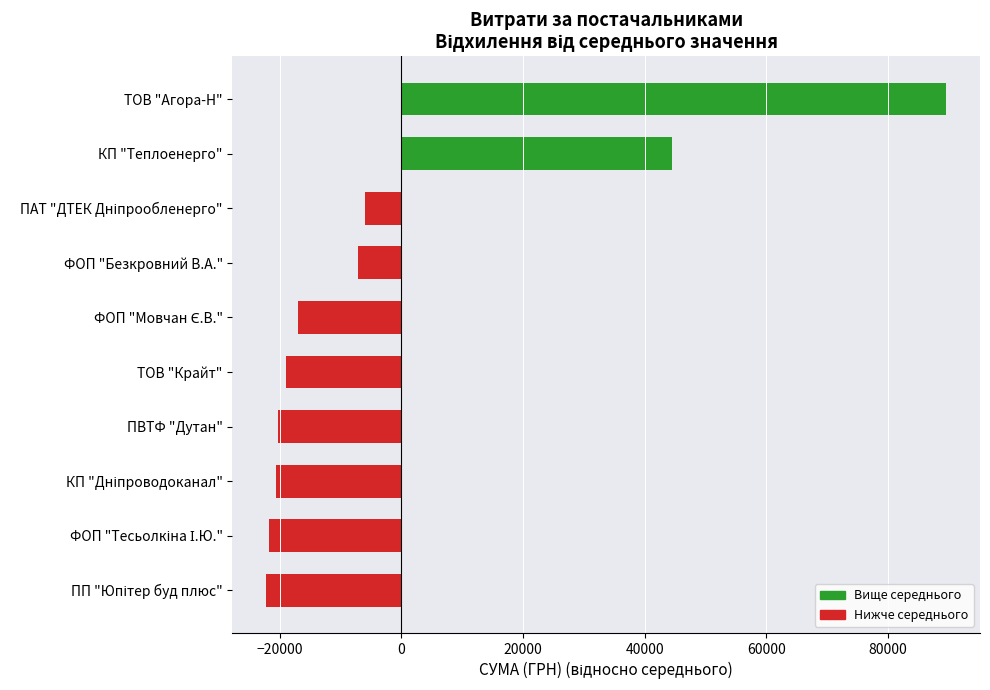

Which category has the highest value across all series?

ТОВ "Агора-Н"